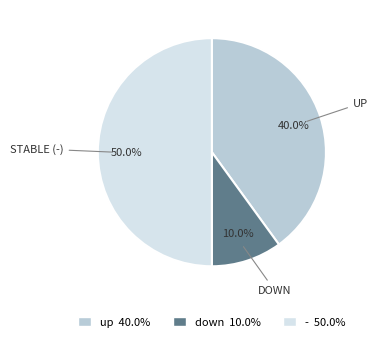

Does down 10.0% represent more than half of the total?

No